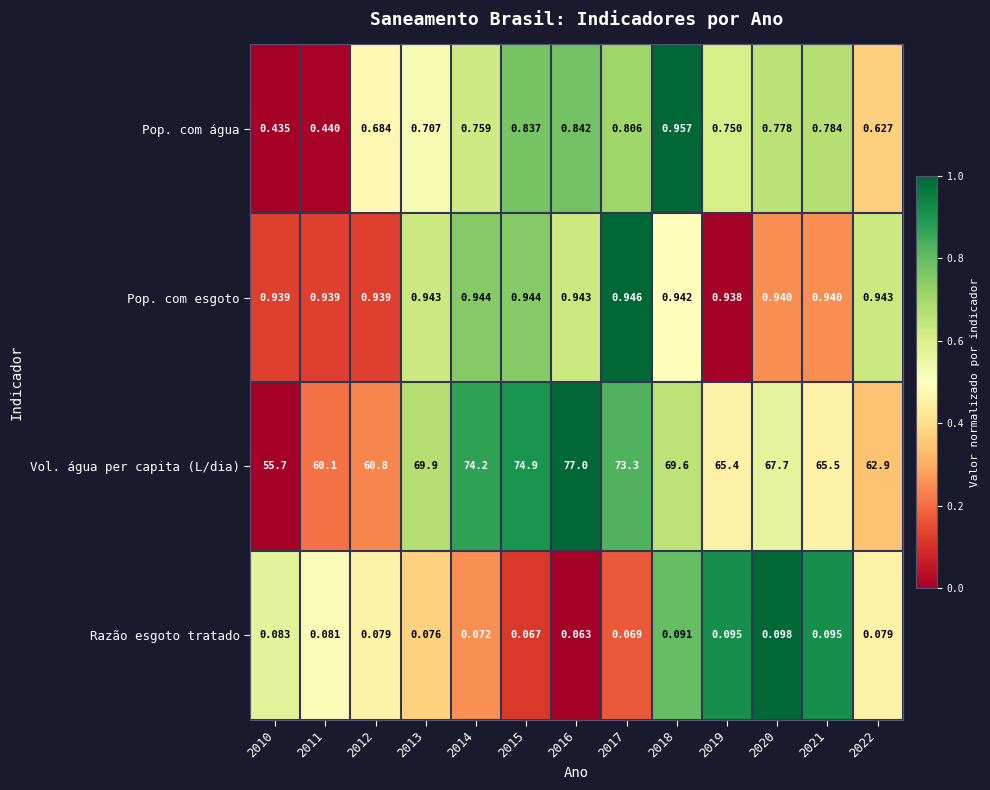

Is the value of Vol. água per capita (L/dia) at 2020 greater than the value of Pop. com água at 2019?

Yes